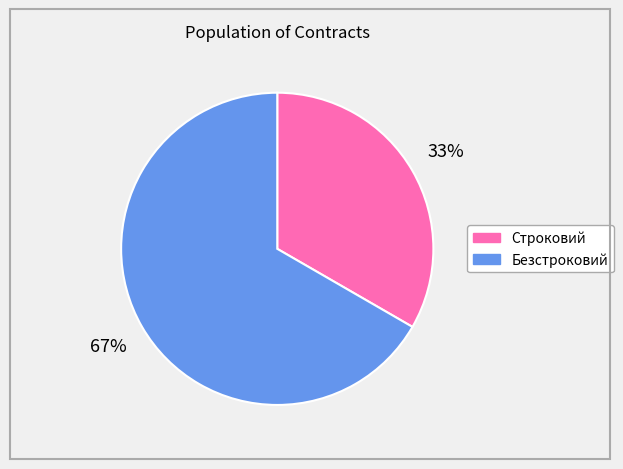

To the nearest percent, what is the combined percentage of Строковий and Безстроковий?

100%